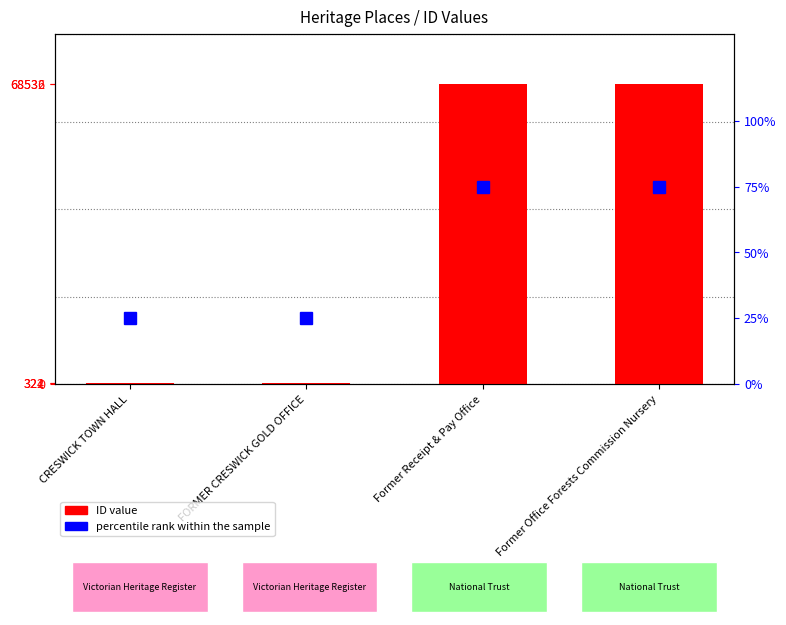

What position from the right is Former Receipt & Pay Office?

2